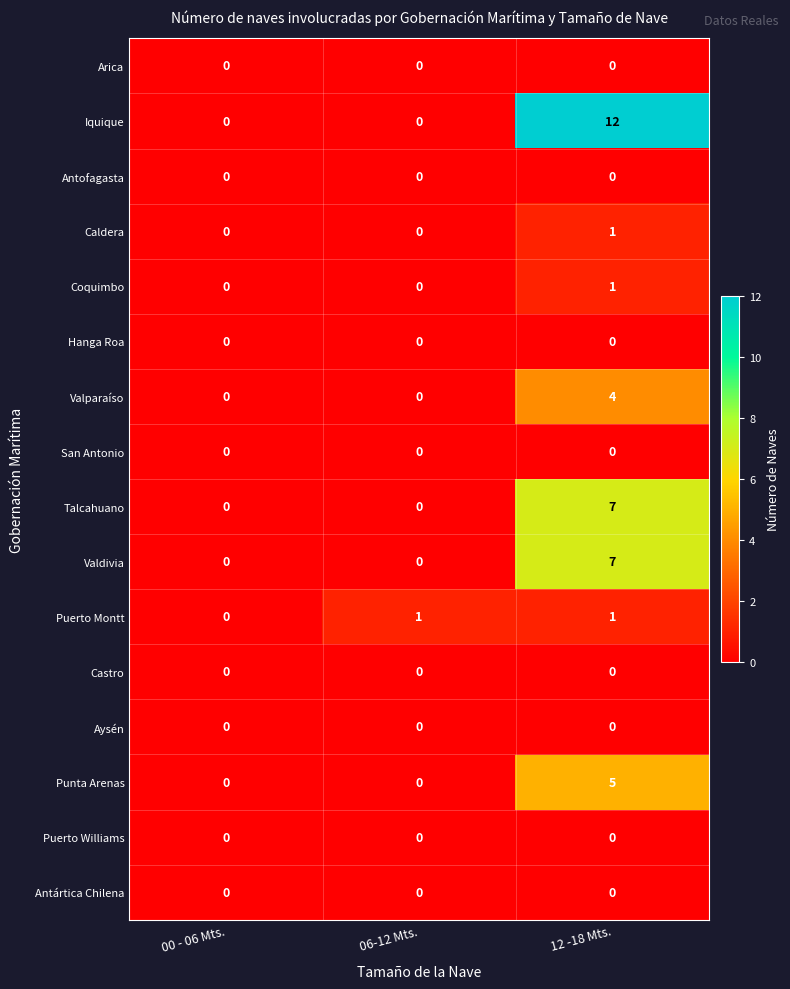

The Castro series shows 0 at 00 - 06 Mts.. True or false?

True